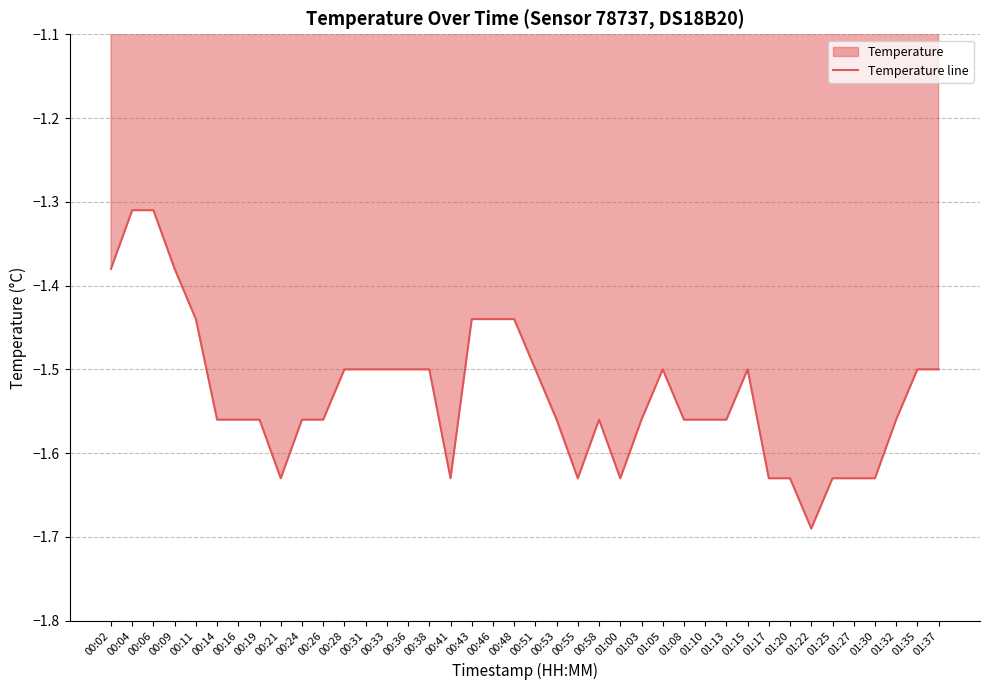

Reading right to left, what are all the values shown in this chart?

-1.5	-1.5	-1.6	-1.6	-1.6	-1.6	-1.7	-1.6	-1.6	-1.5	-1.6	-1.6	-1.6	-1.5	-1.6	-1.6	-1.6	-1.6	-1.6	-1.5	-1.4	-1.4	-1.4	-1.6	-1.5	-1.5	-1.5	-1.5	-1.5	-1.6	-1.6	-1.6	-1.6	-1.6	-1.6	-1.4	-1.4	-1.3	-1.3	-1.4